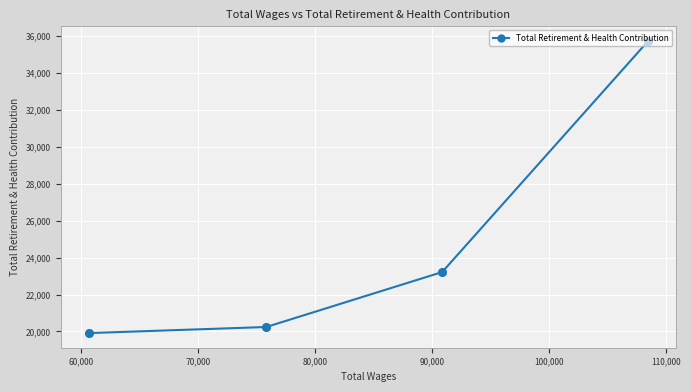

What is the sum of all values?

99119